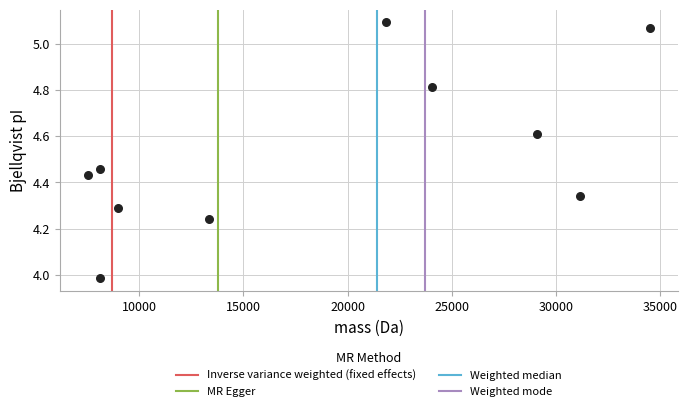

What is the range of X values (max minus min)?

26963.9